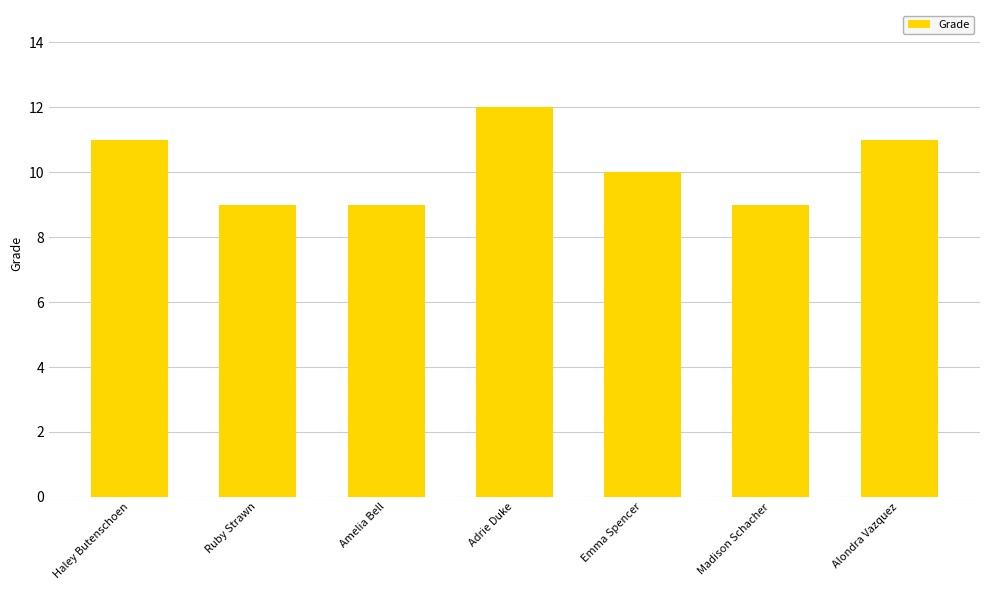

Are the bars horizontal?

No